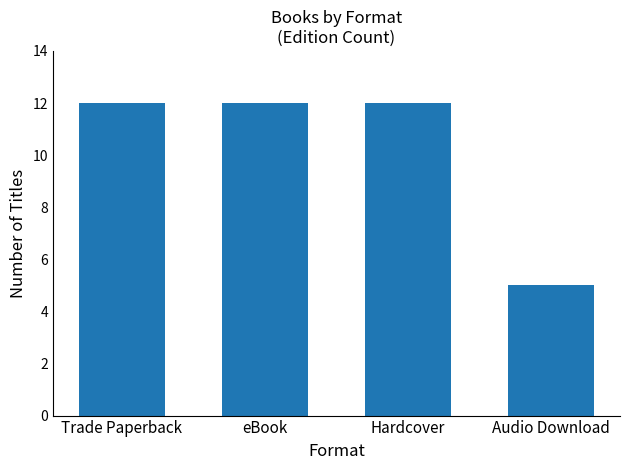

How many values are between 12 and 13?

3